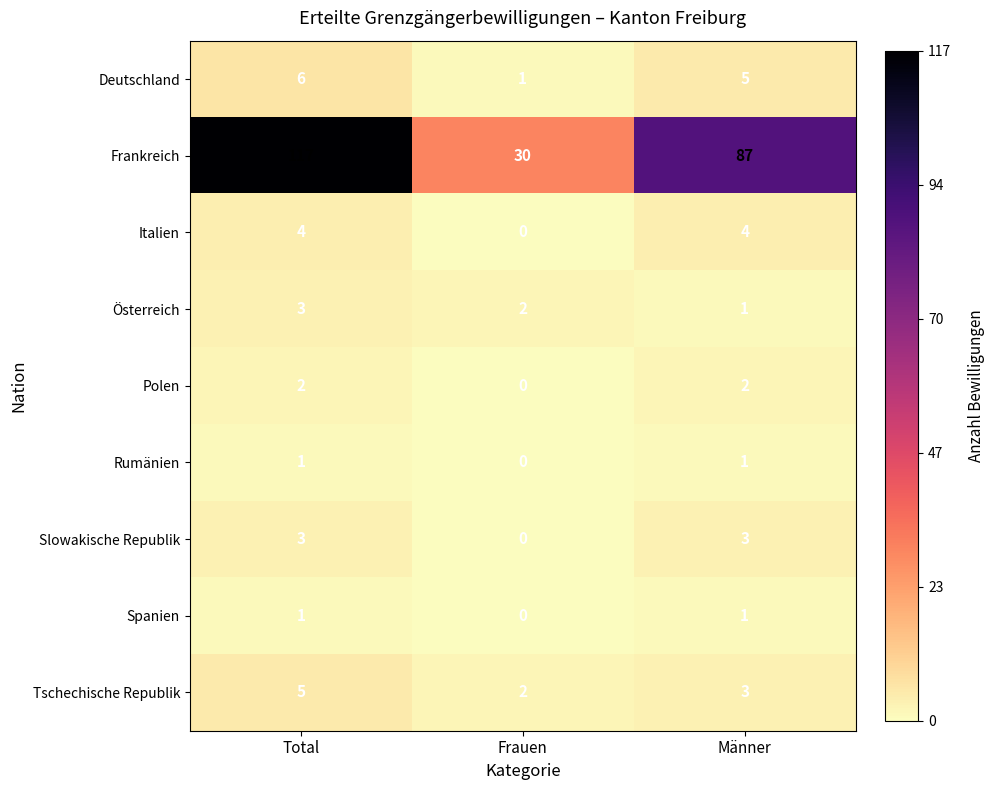

Read the Deutschland value at Total.

6